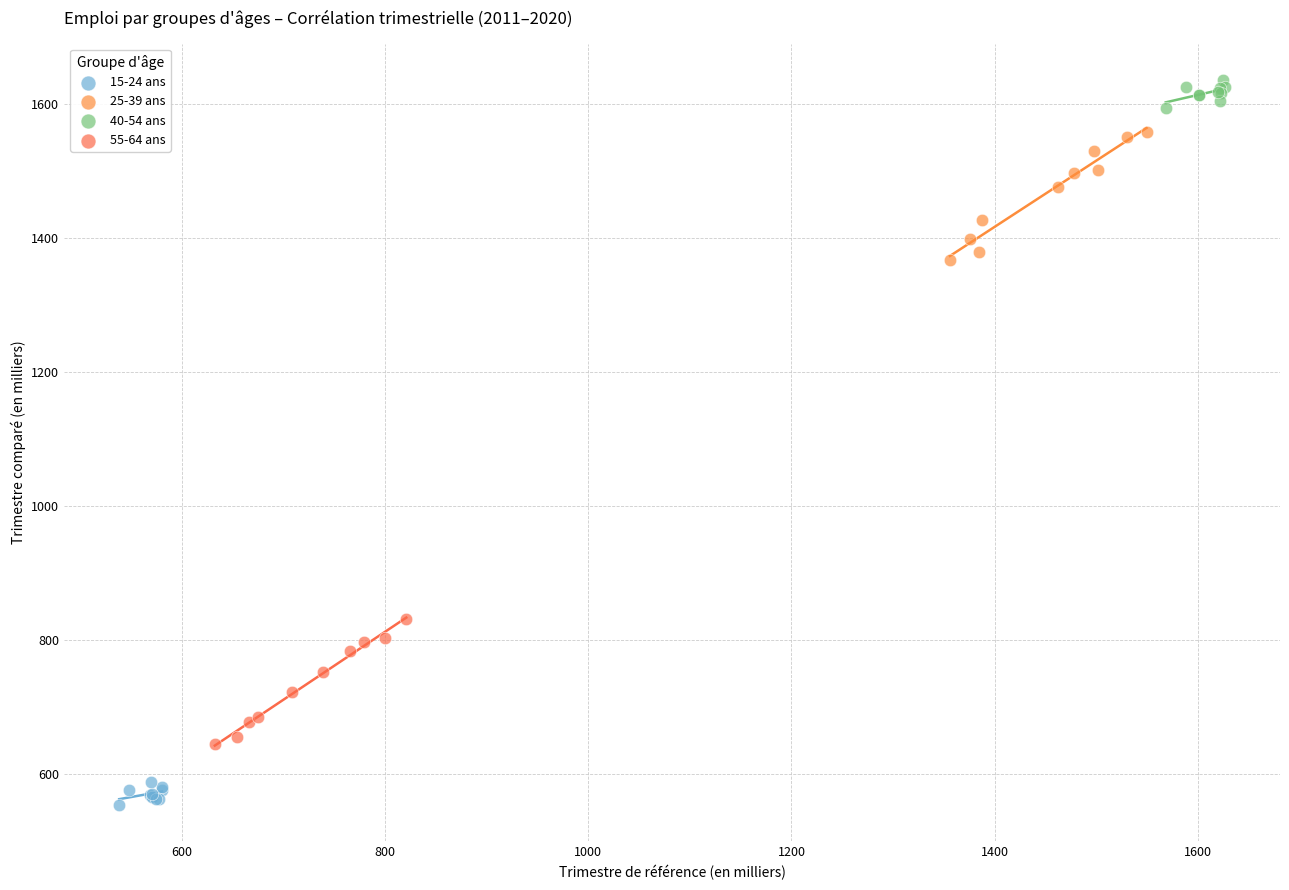

Which series reaches the minimum Y coordinate?

15-24 ans